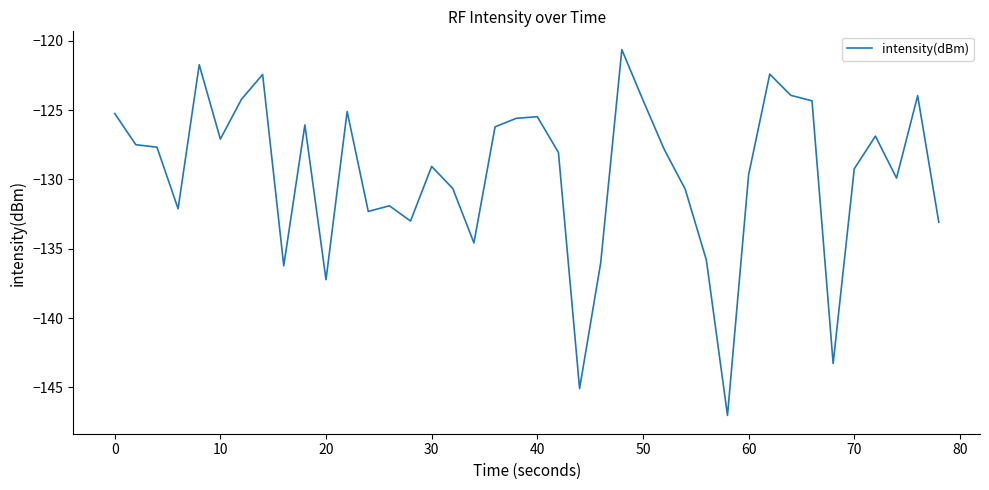

What is the maximum value shown in the chart?

-120.6